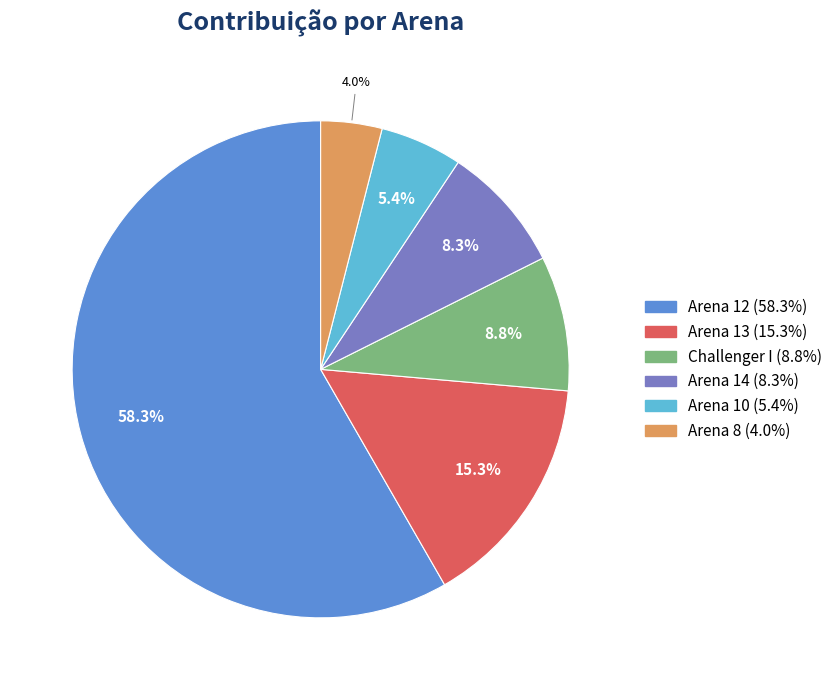

Does any single category account for the majority?

Yes